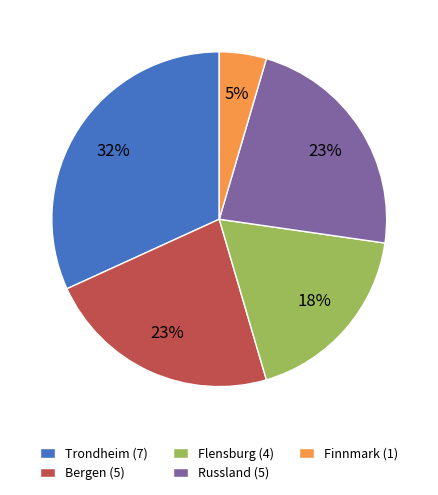

What is the ratio of the value at Flensburg (4) to the value at Bergen (5)?

0.8